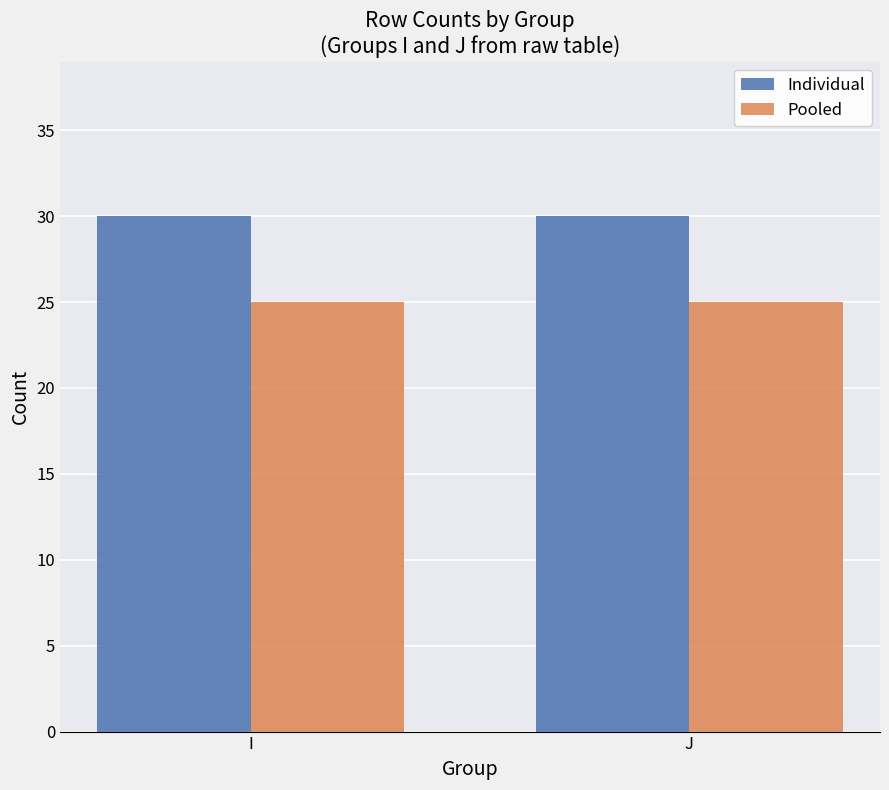

The Individual series shows 30 at I. True or false?

True